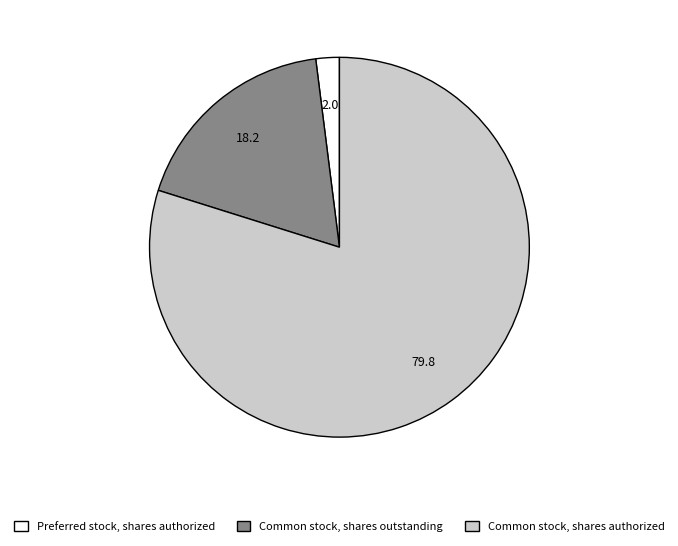

What is the largest slice in the pie chart?

Common stock, shares authorized